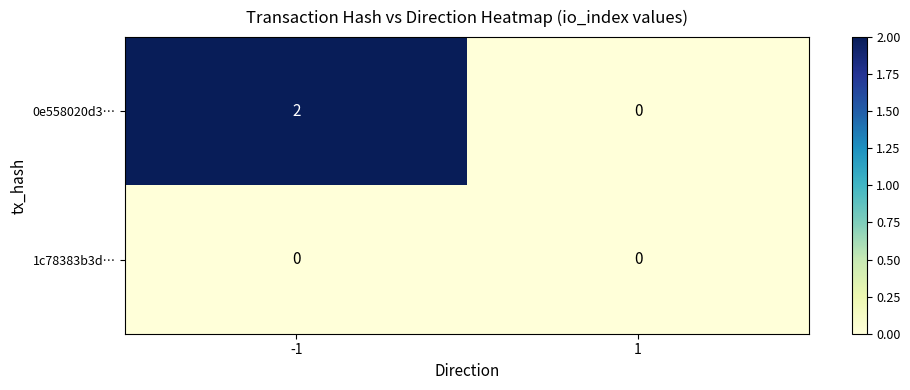

Which series has the largest range (max minus min)?

0e558020d3…